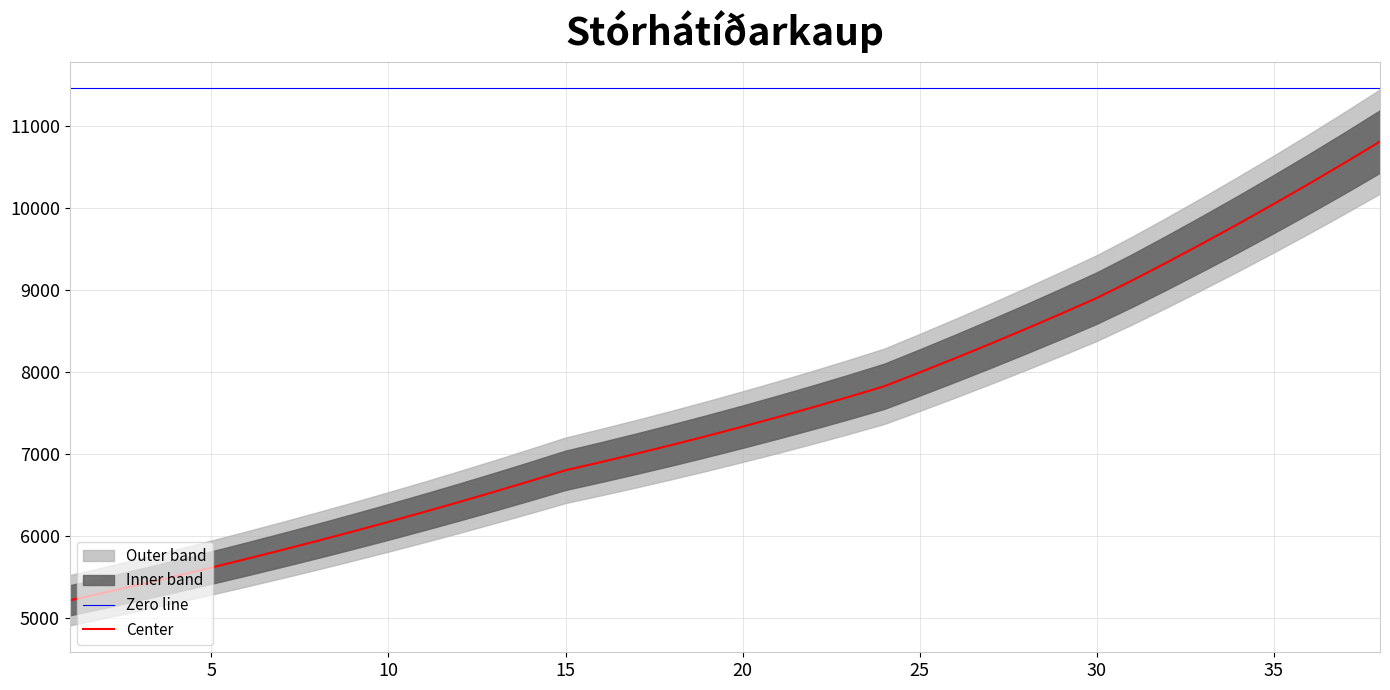

Is this an area chart (filled region under the line)?

No